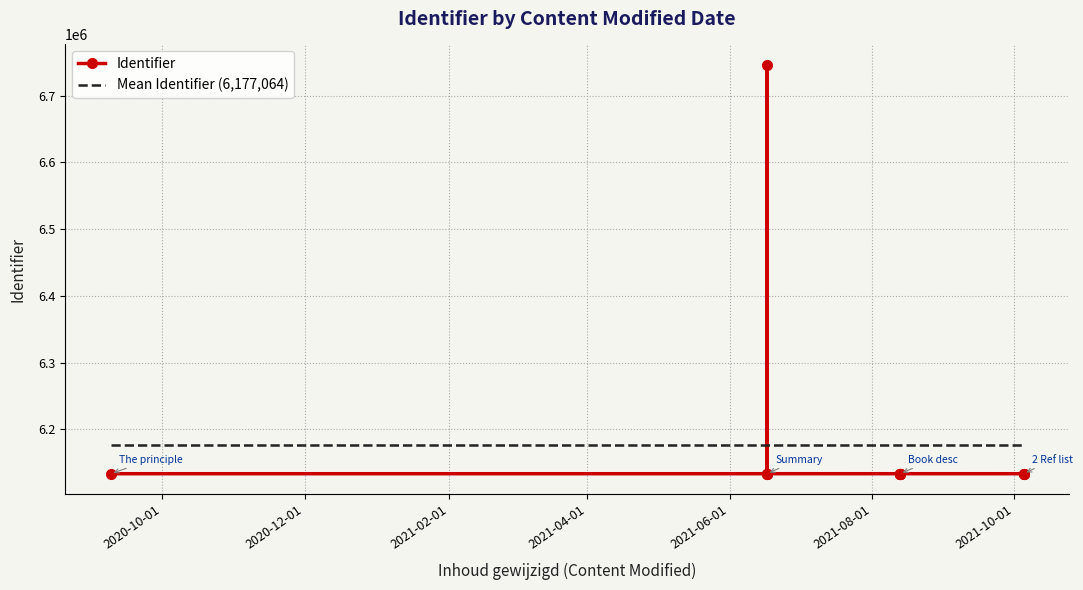

Reading left to right, list all the values displayed in this chart.

6133268	6133270	6133272	6133274	6133277	6133279	6133284	6133287	6133289	6746221	6133291	6133293	6133295	6133297